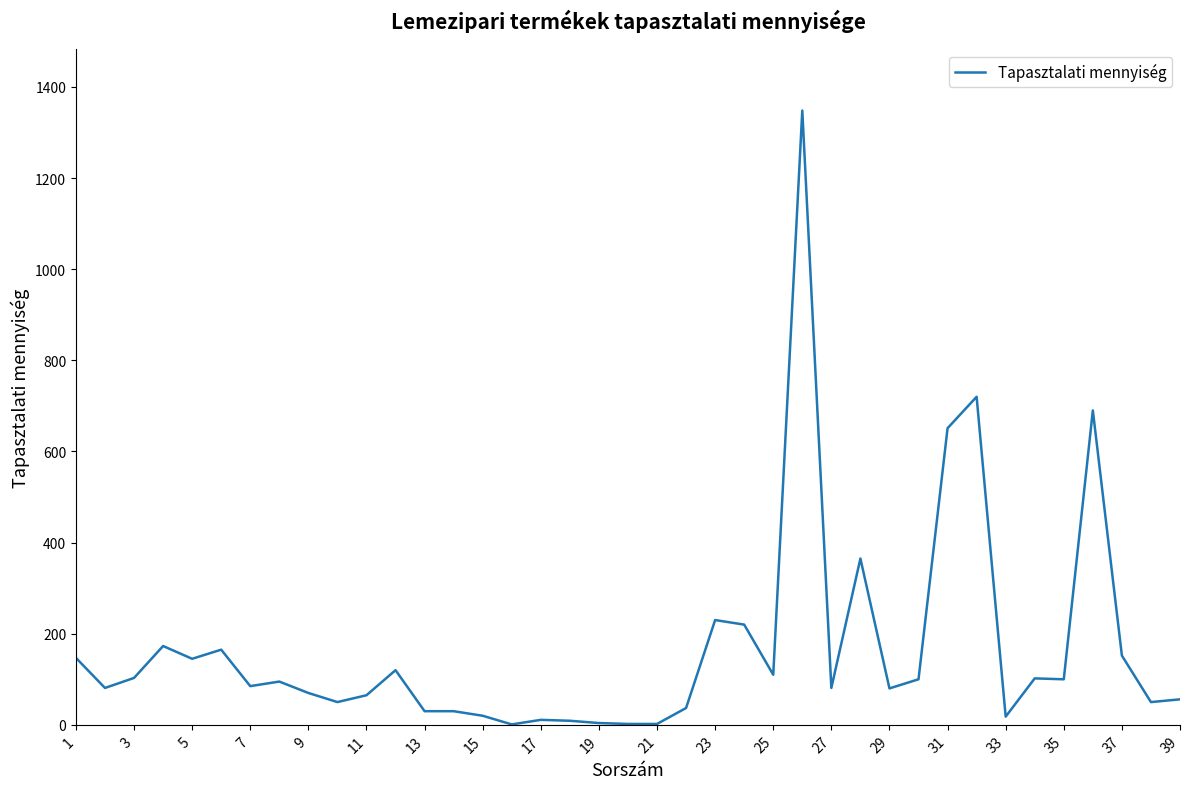

What is the greatest value displayed?

1348